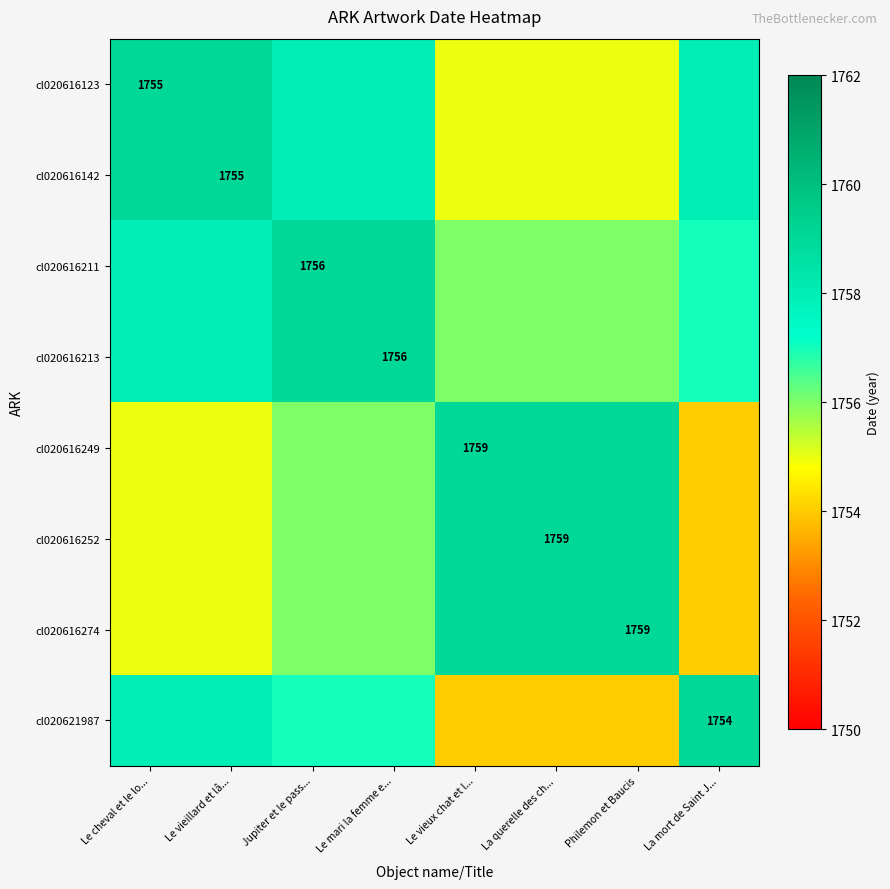

The cl020616249 series shows 1754 at La mort de Saint J.... True or false?

True